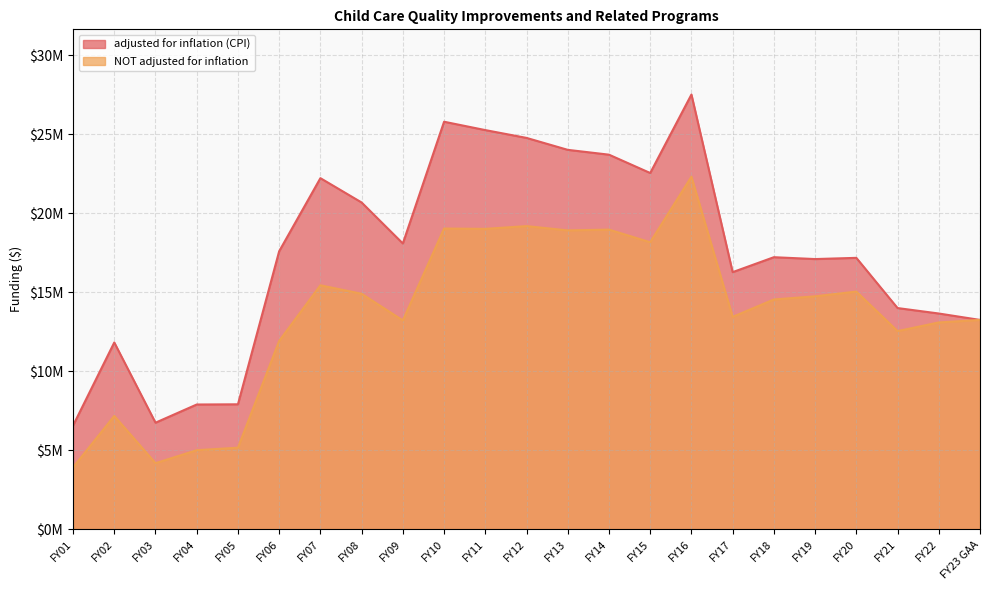

Rank the categories by NOT adjusted for inflation value from highest to lowest.

FY16, FY12, FY10, FY11, FY14, FY13, FY15, FY07, FY20, FY08, FY19, FY18, FY17, FY23 GAA, FY09, FY22, FY21, FY06, FY02, FY05, FY04, FY03, FY01